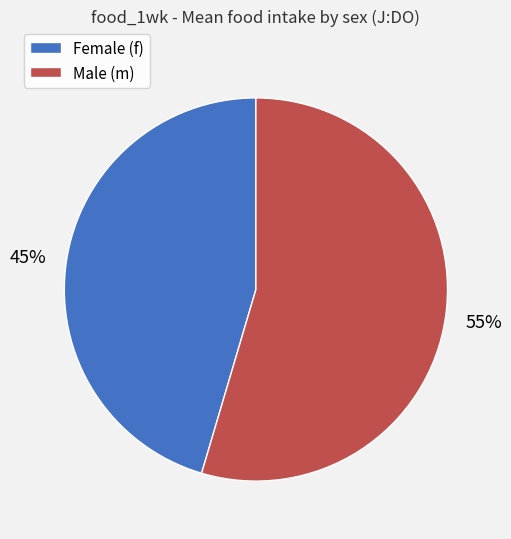

To the nearest percent, what is the average slice percentage?

50%